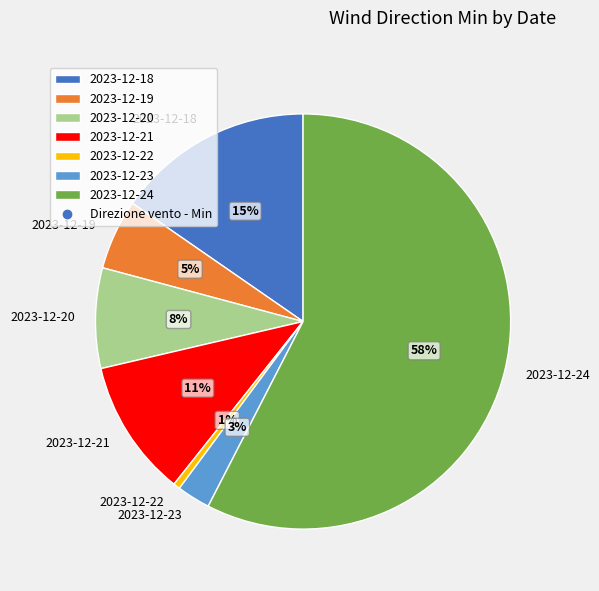

Is 2023-12-23 the majority of the pie?

No